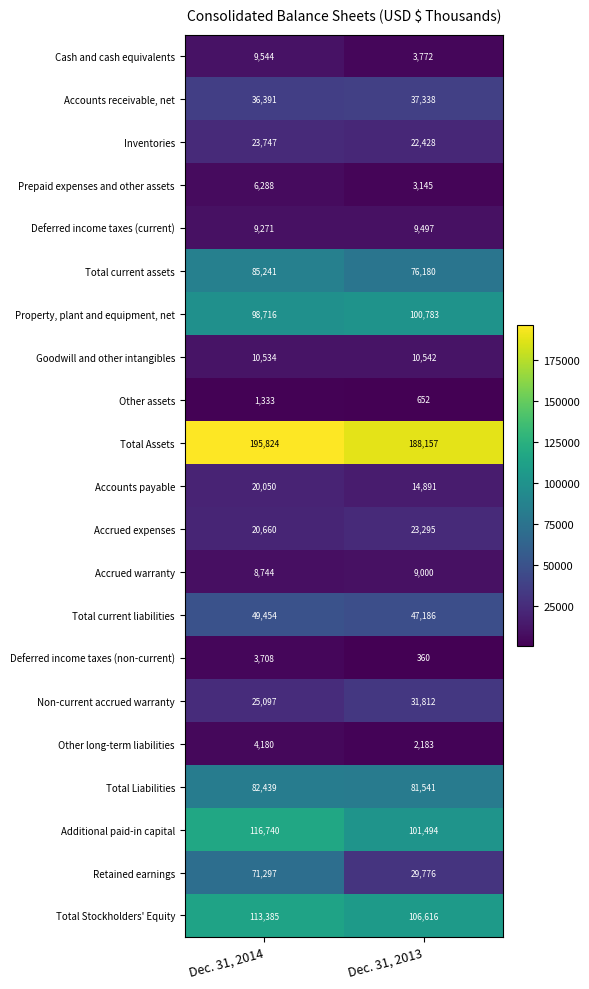

Is it true that Inventories equals 5939 at Dec. 31, 2013?

False